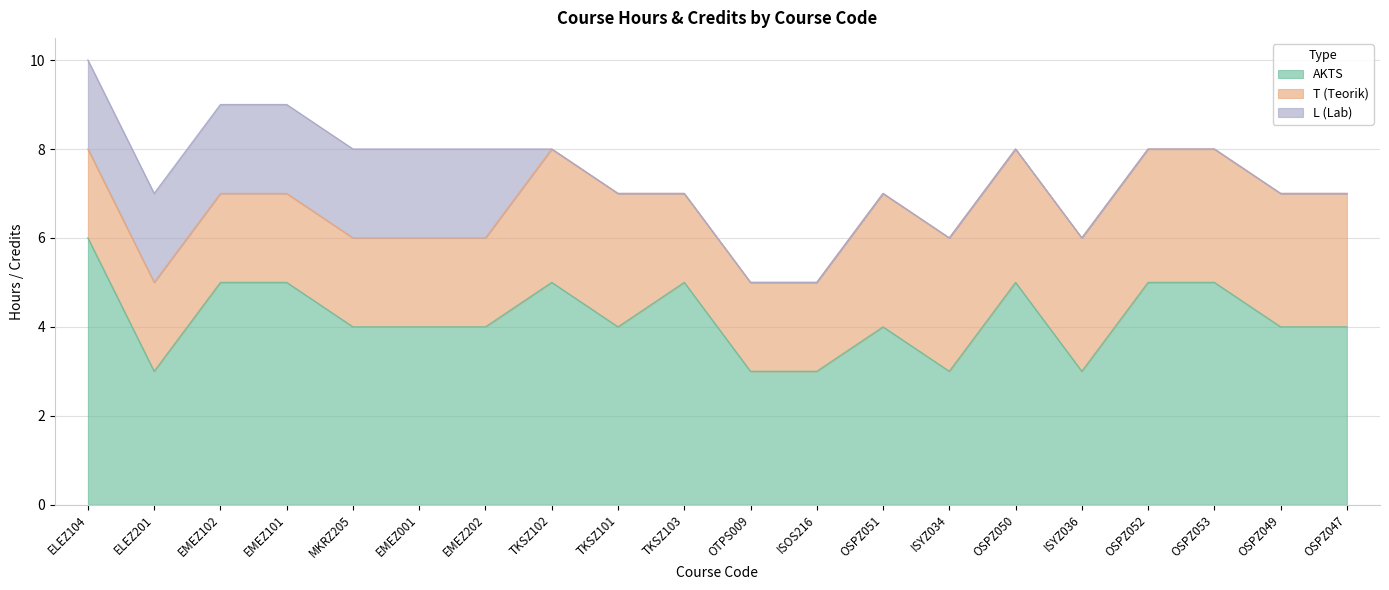

Which series has the widest spread of values?

AKTS